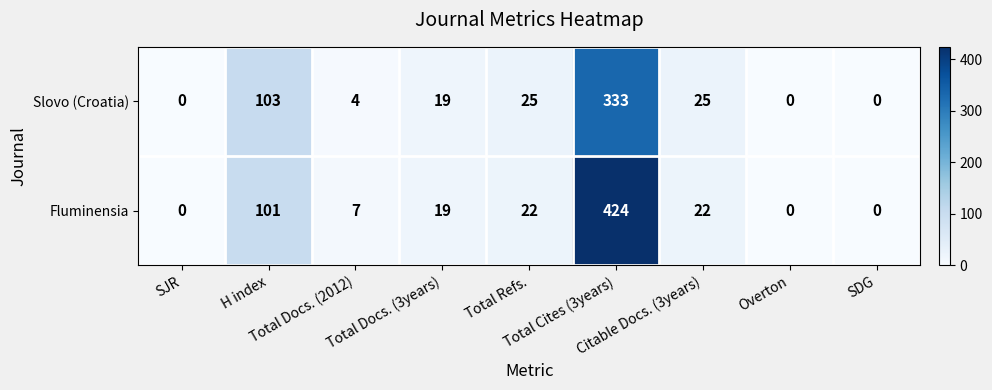

Which series has the largest total across all categories?

Fluminensia